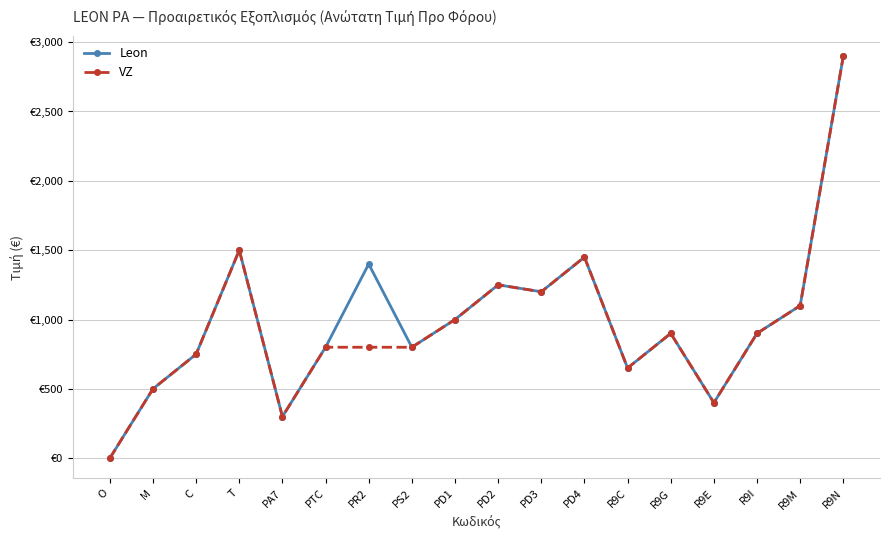

What is the maximum value shown in the chart?

2900